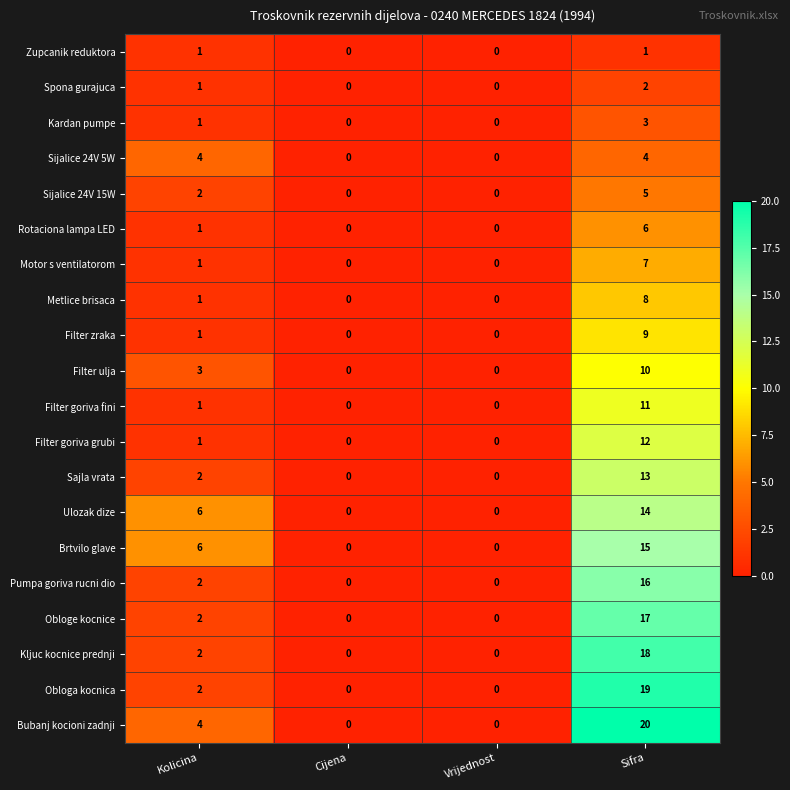

Where is Spona gurajuca nearest to the value 1?

Kolicina